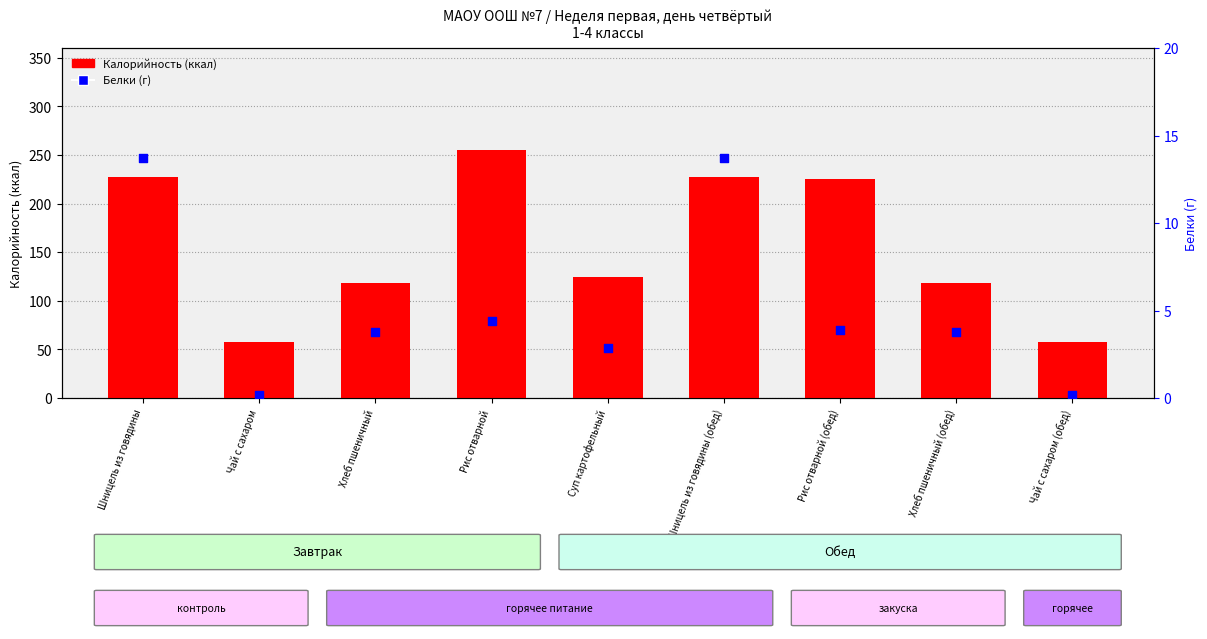

Is the value of Калорийность at Суп картофельный greater than the value of Белки (г) at Чай с сахаром?

Yes